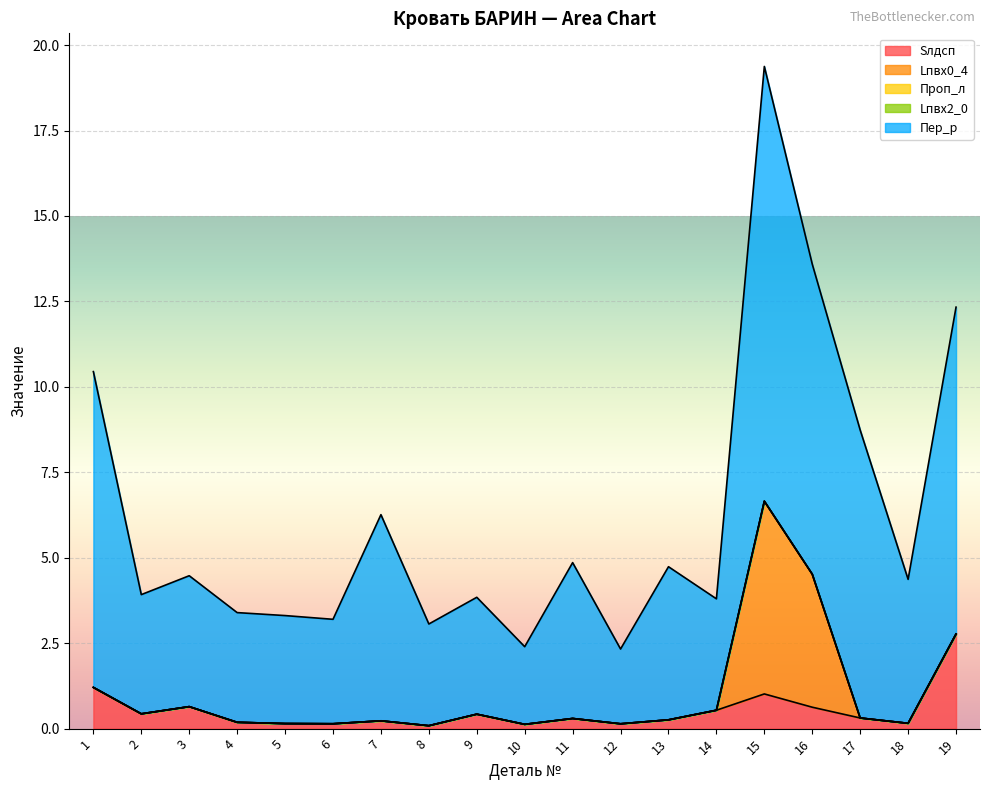

True or false: Sлдсп has a value of 0.4 at 7.

False